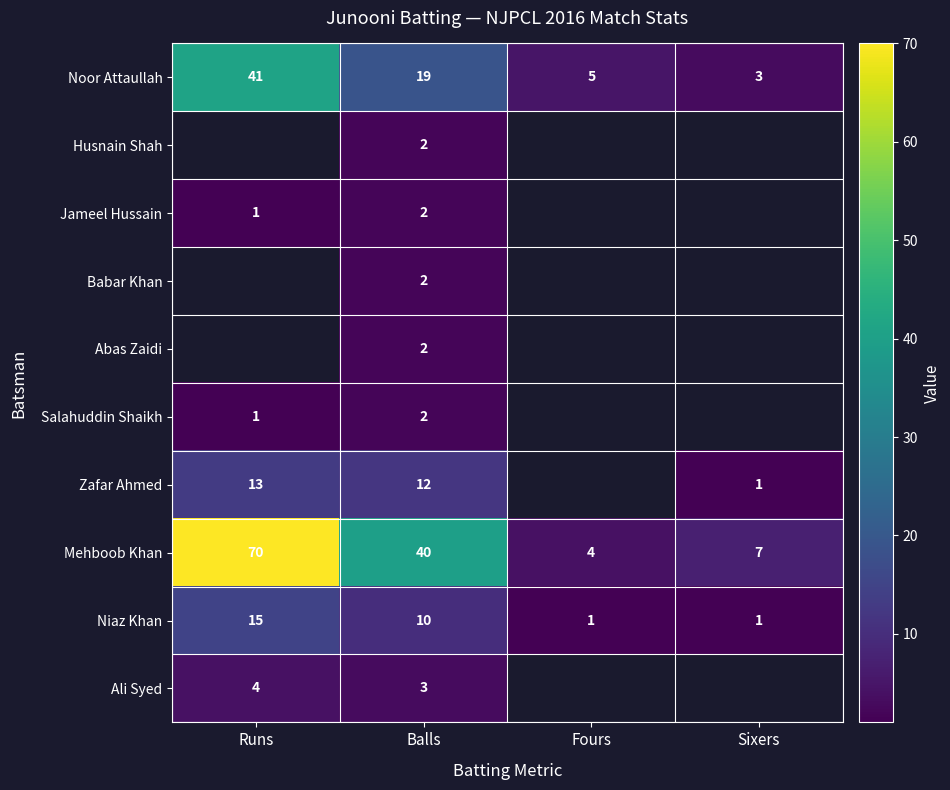

At which label does Noor Attaullah first exceed 19?

Runs